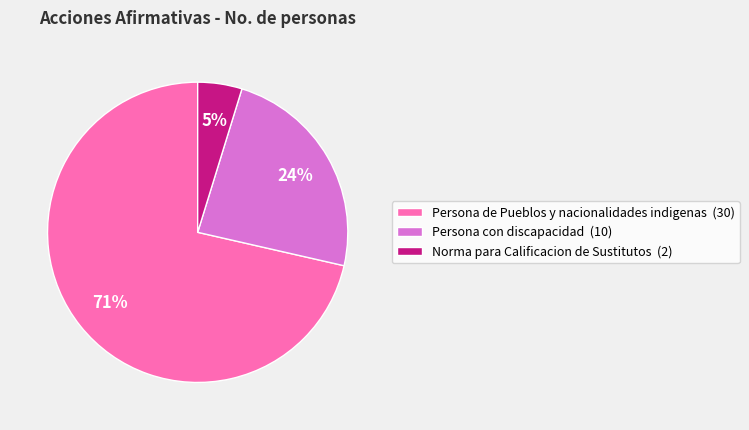

To the nearest percent, what is the average slice percentage?

33%